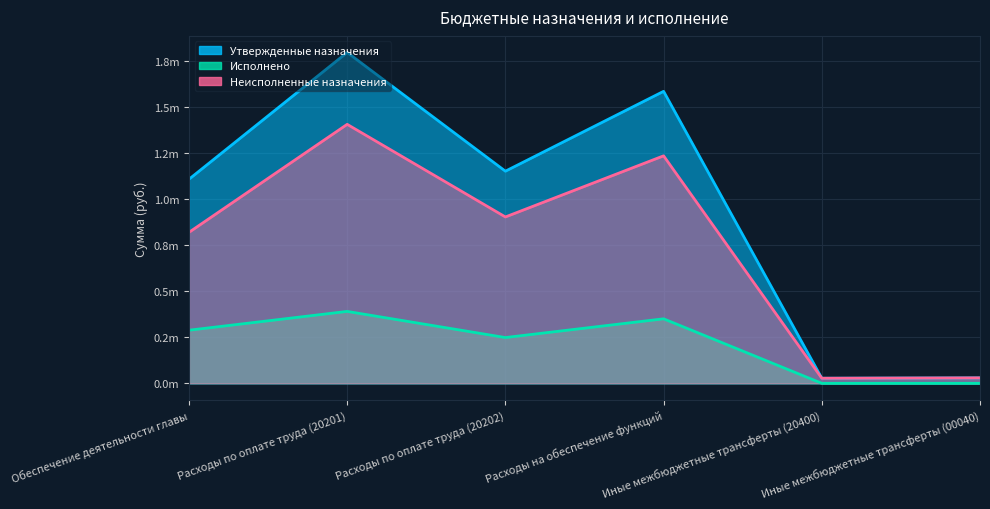

Rank the series by their average value, from lowest to highest.

Исполнено, Неисполненные назначения, Утвержденные назначения